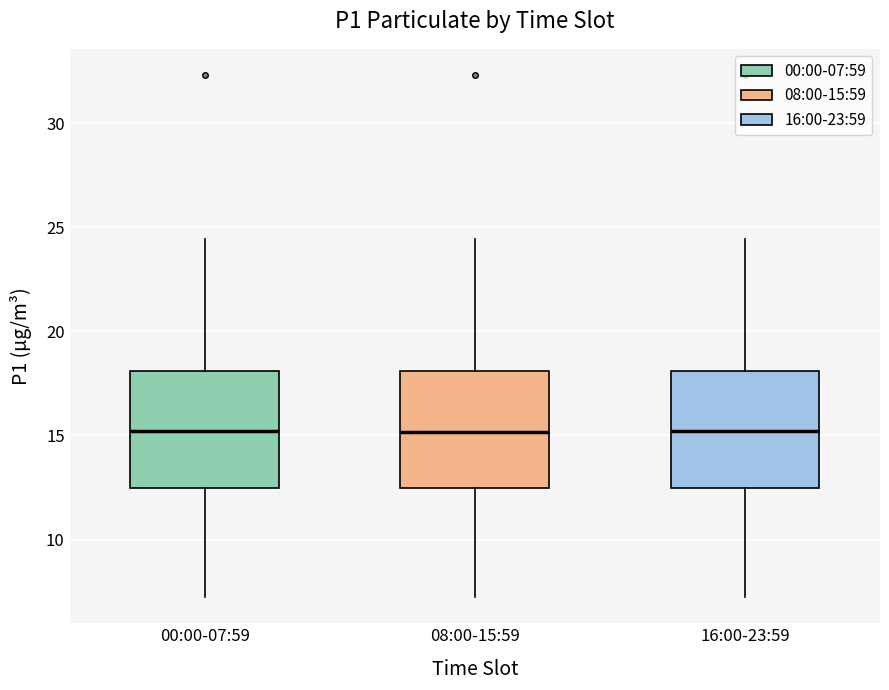

Reading left to right, read every box against the y-axis: the position of its median line, the range the box covers, and the ends of its whiskers. The values are not printed on the chart, so give them approximately, as read against the axis.

00:00-07:59: median 15.0, box 12.5 to 18.0, whiskers 7.0 to 24.5
08:00-15:59: median 15.0, box 12.5 to 18.0, whiskers 7.0 to 24.5
16:00-23:59: median 15.0, box 12.5 to 18.0, whiskers 7.0 to 24.5